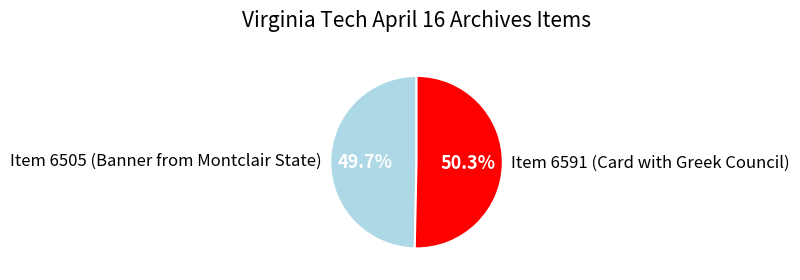

To the nearest percent, what percentage of the pie is Item 6591 (Card with Greek Council)?

50%